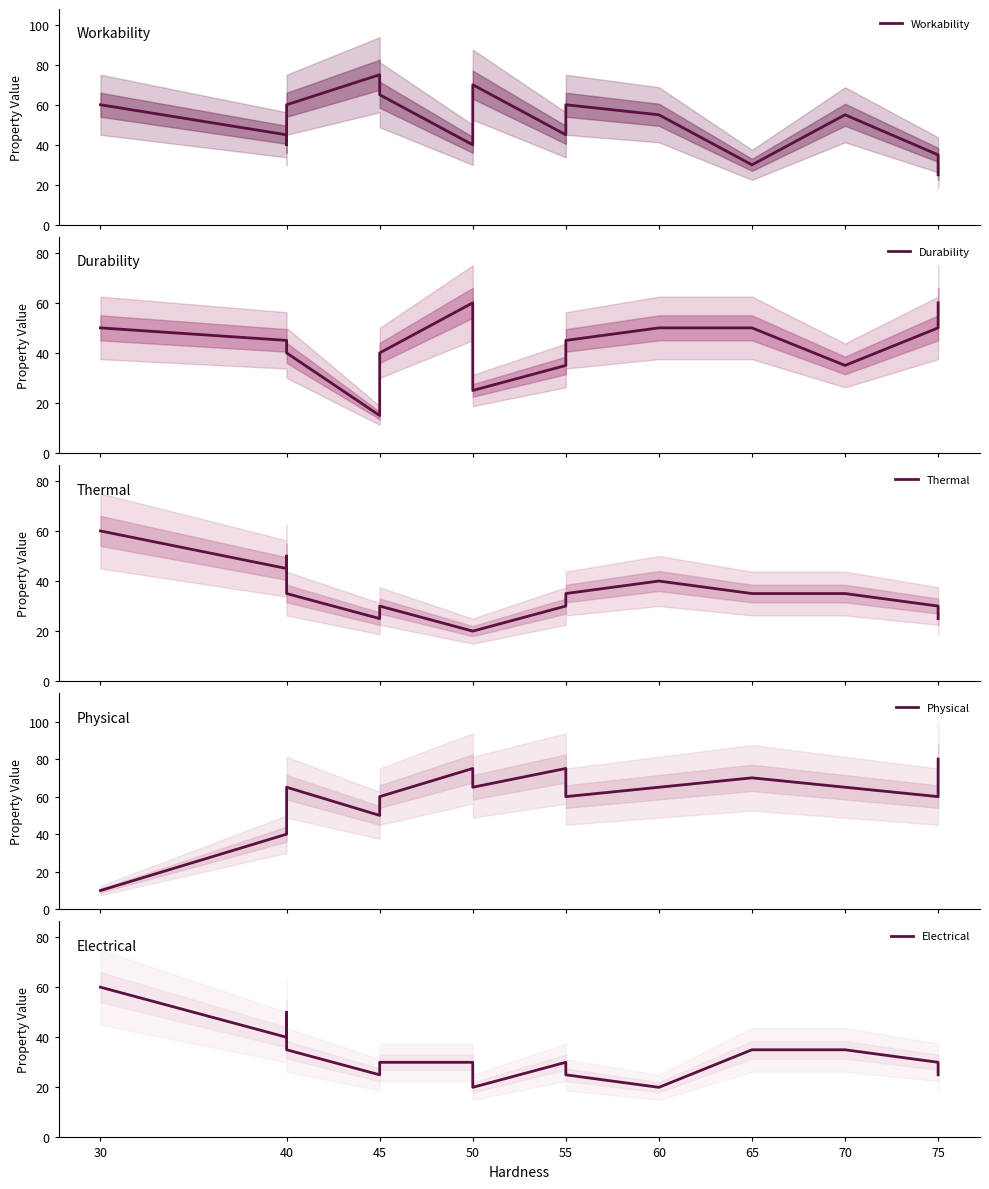

What are all the series names shown in the legend?

Workability, Durability, Thermal, Physical, Electrical